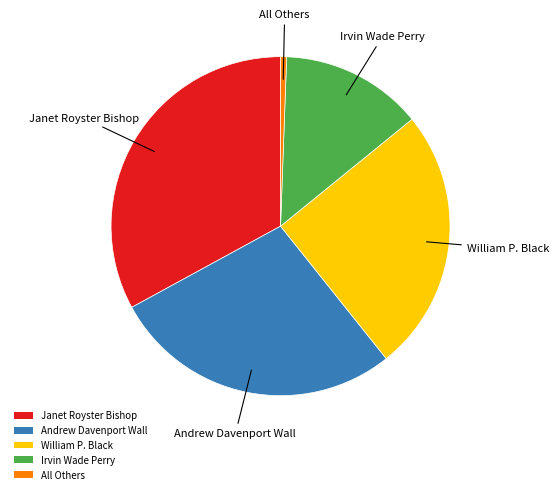

Combined, do Andrew Davenport Wall and Irvin Wade Perry account for over 50%?

No